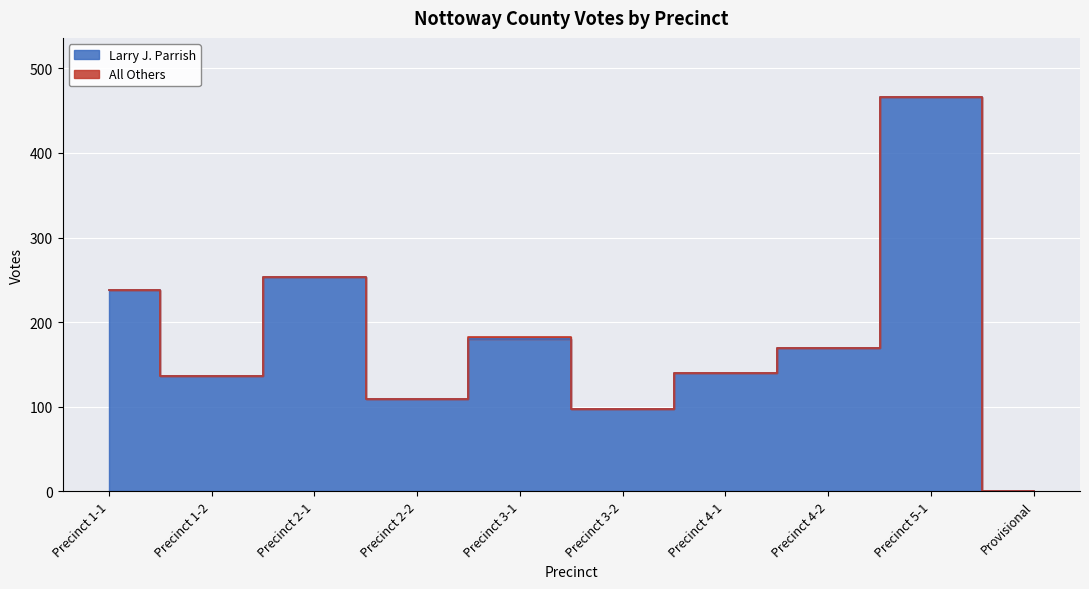

Rank the categories by value from highest to lowest.

Precinct 5-1, Precinct 2-1, Precinct 1-1, Precinct 3-1, Precinct 4-2, Precinct 4-1, Precinct 1-2, Precinct 2-2, Precinct 3-2, Provisional